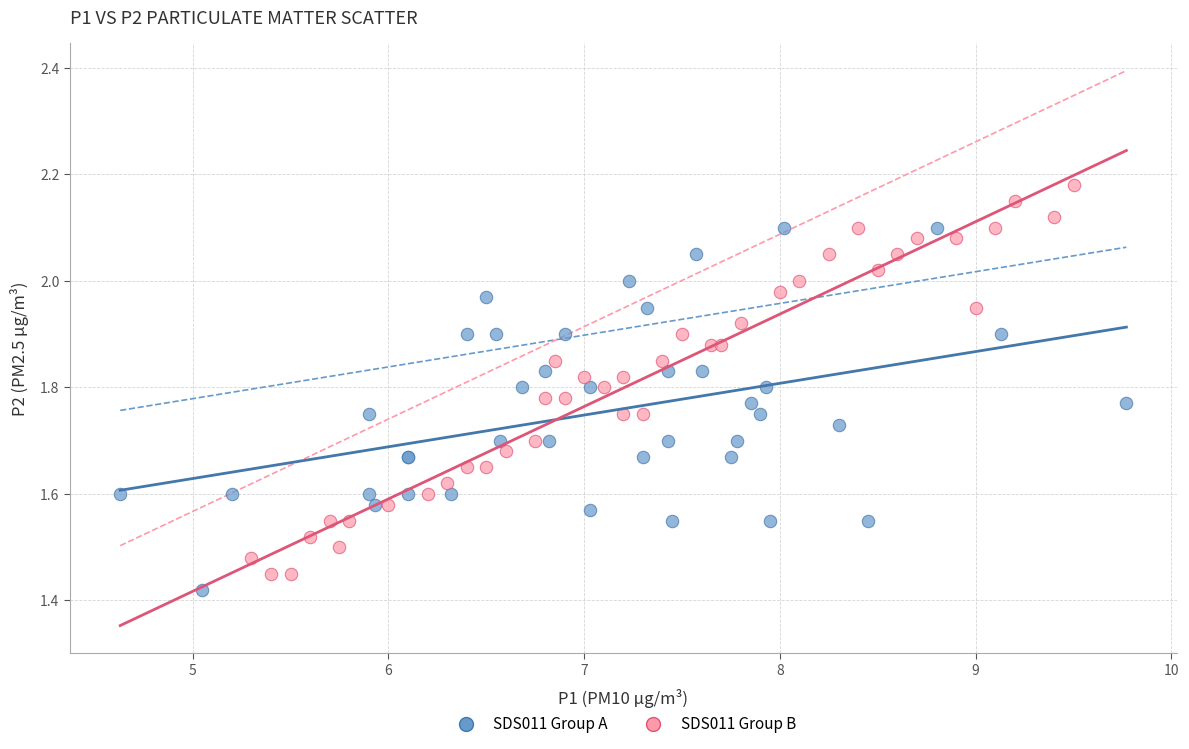

Which series contains the highest Y value?

SDS011 Group B